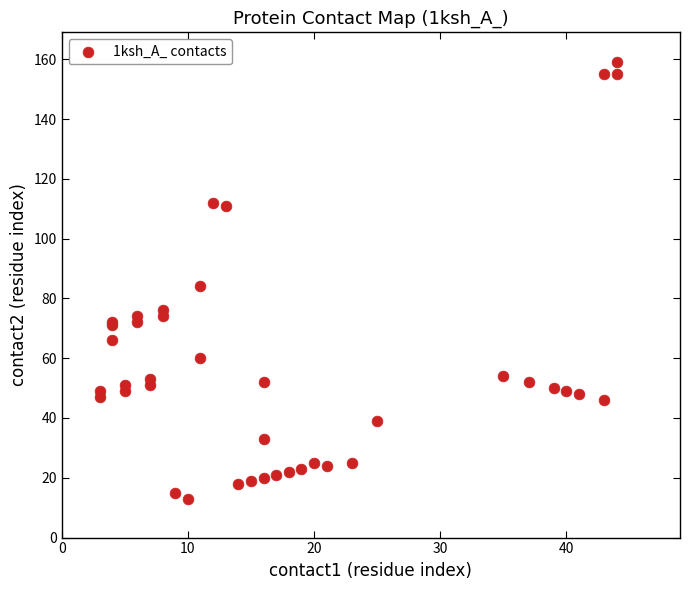

What Y value in the scatter plot is closest to 86?

84